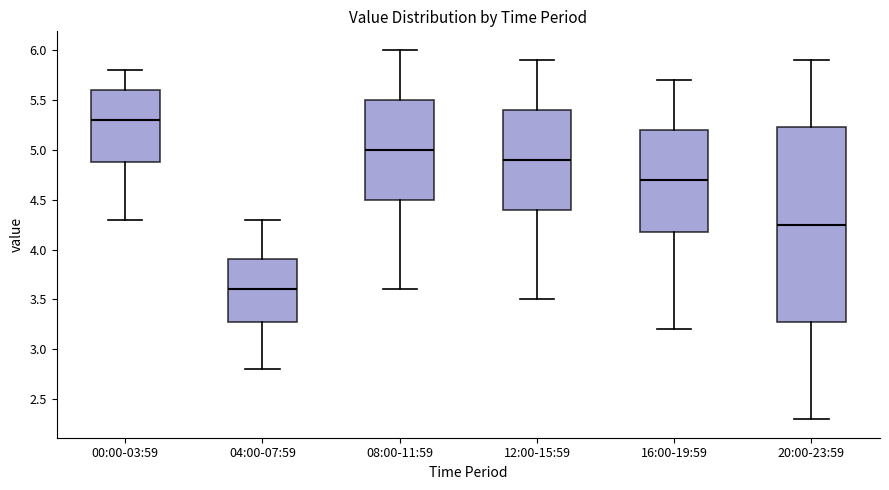

Reading left to right, read every box against the y-axis: the position of its median line, the range the box covers, and the ends of its whiskers. The values are not printed on the chart, so give them approximately, as read against the axis.

00:00-03:59: median 5.30, box 4.90 to 5.60, whiskers 4.30 to 5.80
04:00-07:59: median 3.60, box 3.30 to 3.90, whiskers 2.80 to 4.30
08:00-11:59: median 5.00, box 4.50 to 5.50, whiskers 3.60 to 6.00
12:00-15:59: median 4.90, box 4.40 to 5.40, whiskers 3.50 to 5.90
16:00-19:59: median 4.70, box 4.20 to 5.20, whiskers 3.20 to 5.70
20:00-23:59: median 4.25, box 3.30 to 5.25, whiskers 2.30 to 5.90